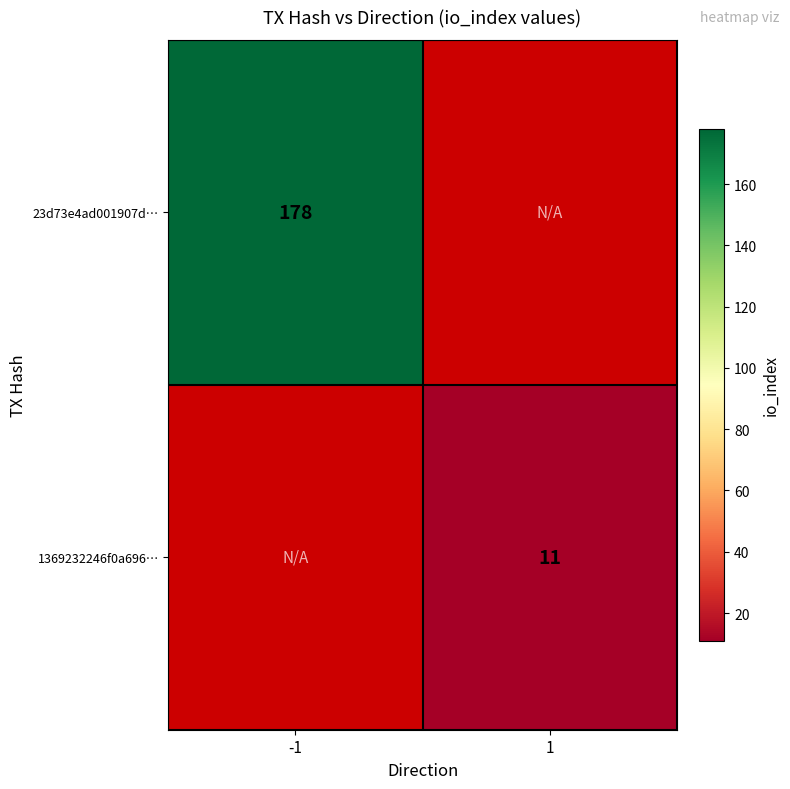

Is the value of 23d73e4ad001907d… at -1 greater than the value of 1369232246f0a696… at 1?

Yes